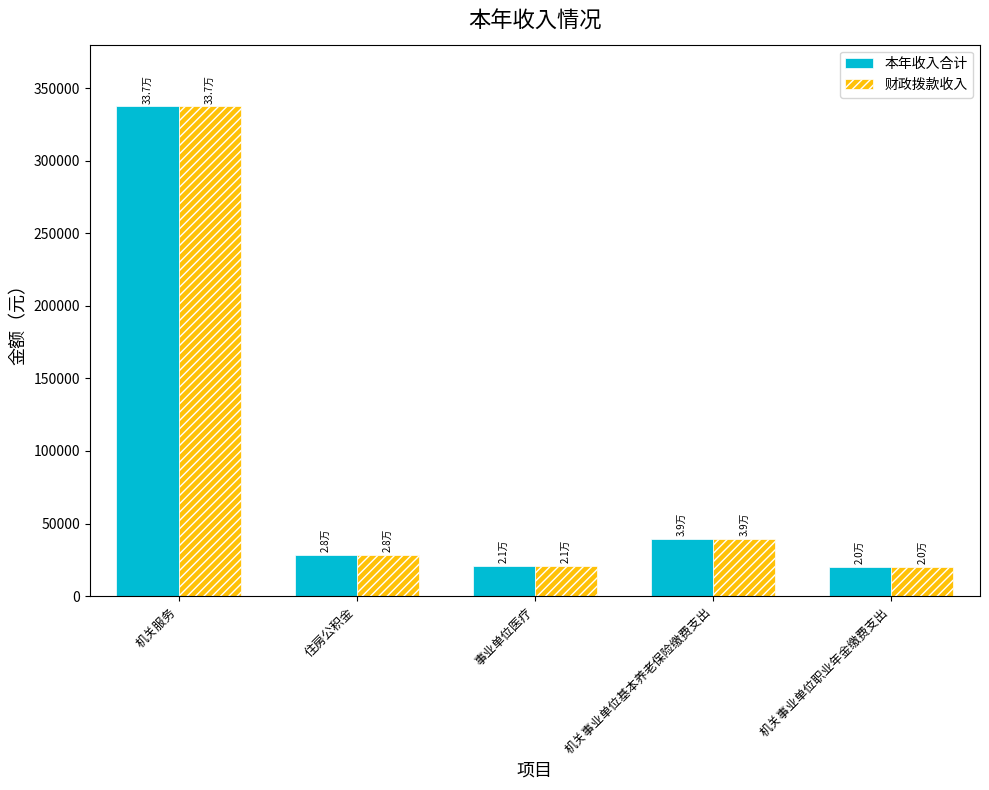

At which label is 财政拨款收入 closest to 178642?

机关事业单位基本养老保险缴费支出